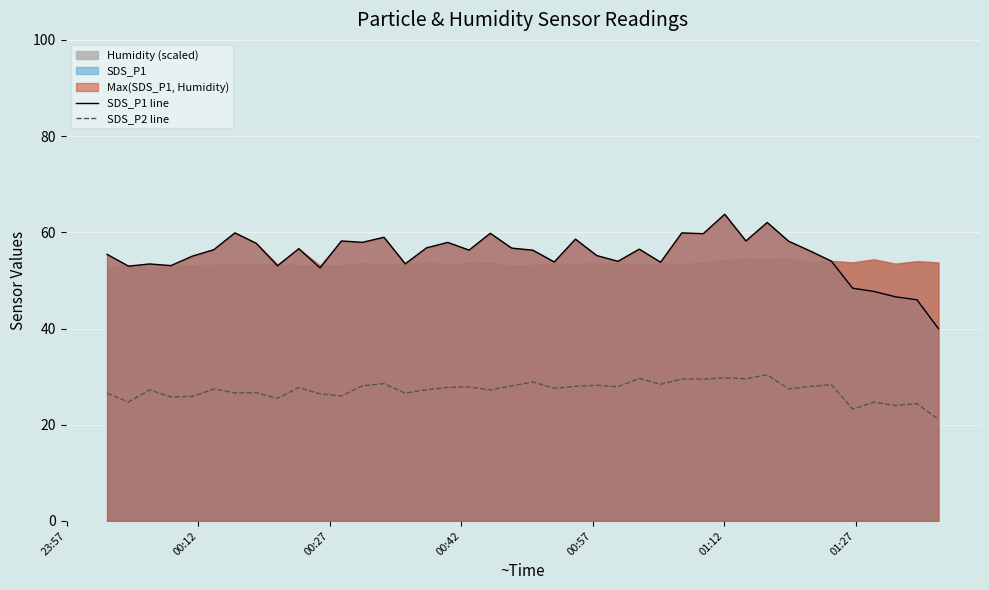

True or false: SDS_P2 line and SDS_P1 line cross at least once.

False